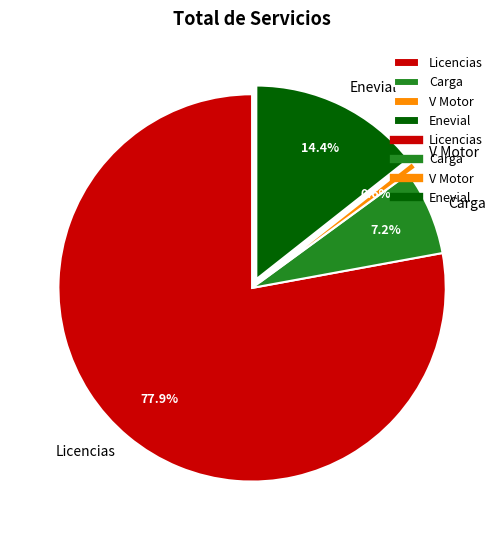

What is the majority slice?

Licencias